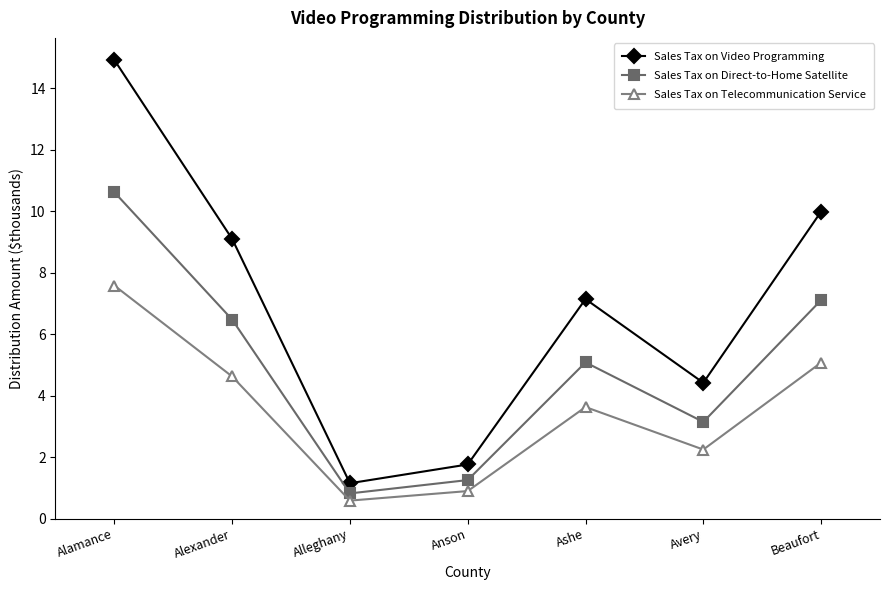

At which label does Sales Tax on Telecommunication Service reach its minimum?

Alleghany